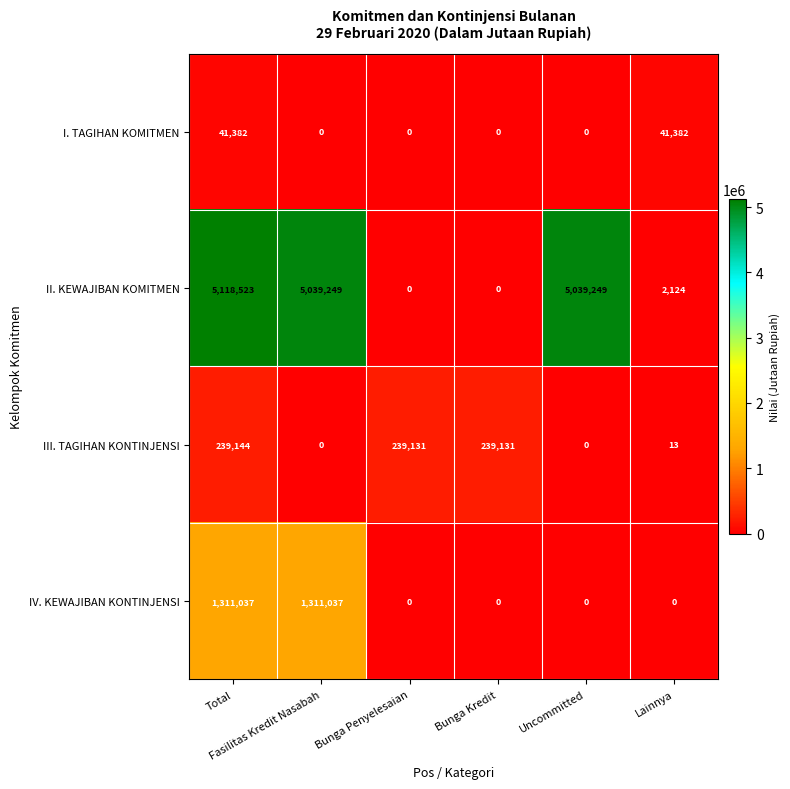

At how many categories does at least one series exceed 2356822?

3